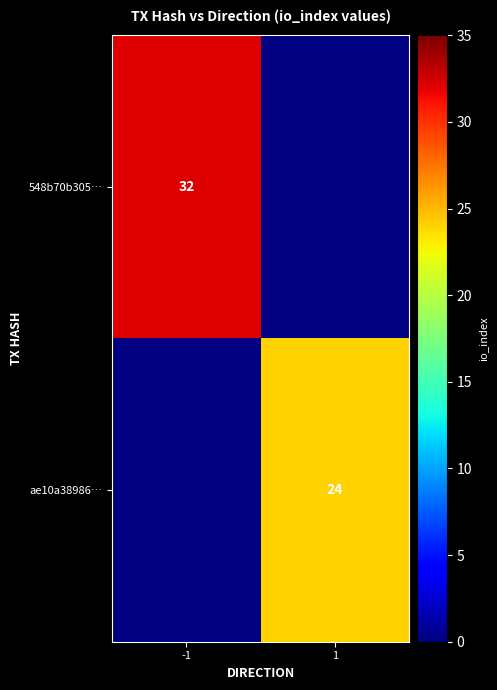

What is the greatest value displayed?

32.0